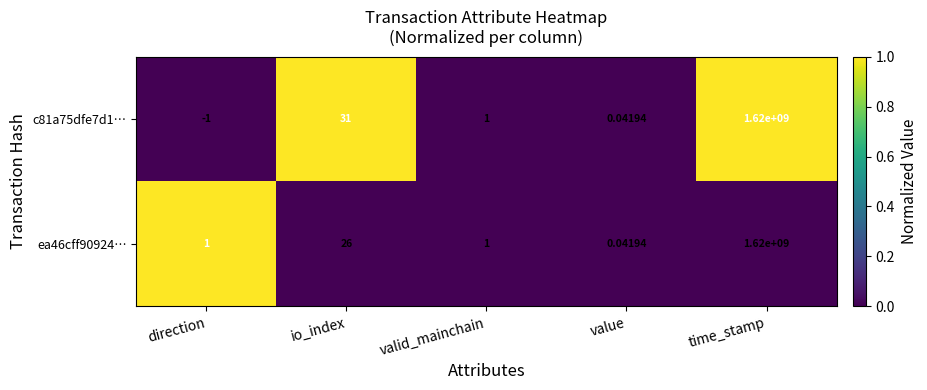

At which category does the chart reach its minimum across all series?

direction